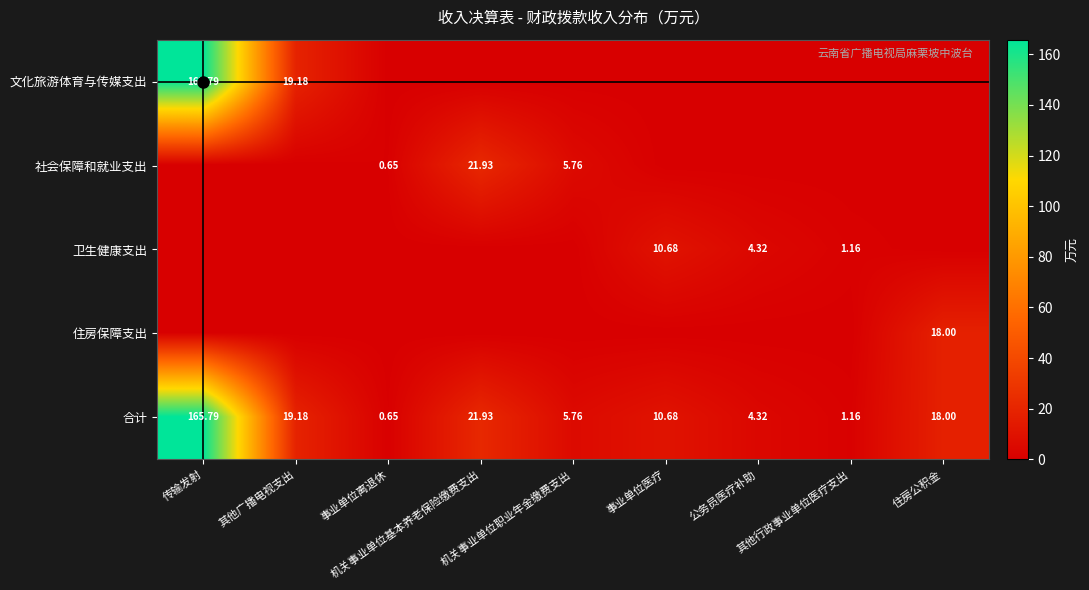

How many categories are shown in the chart?

9